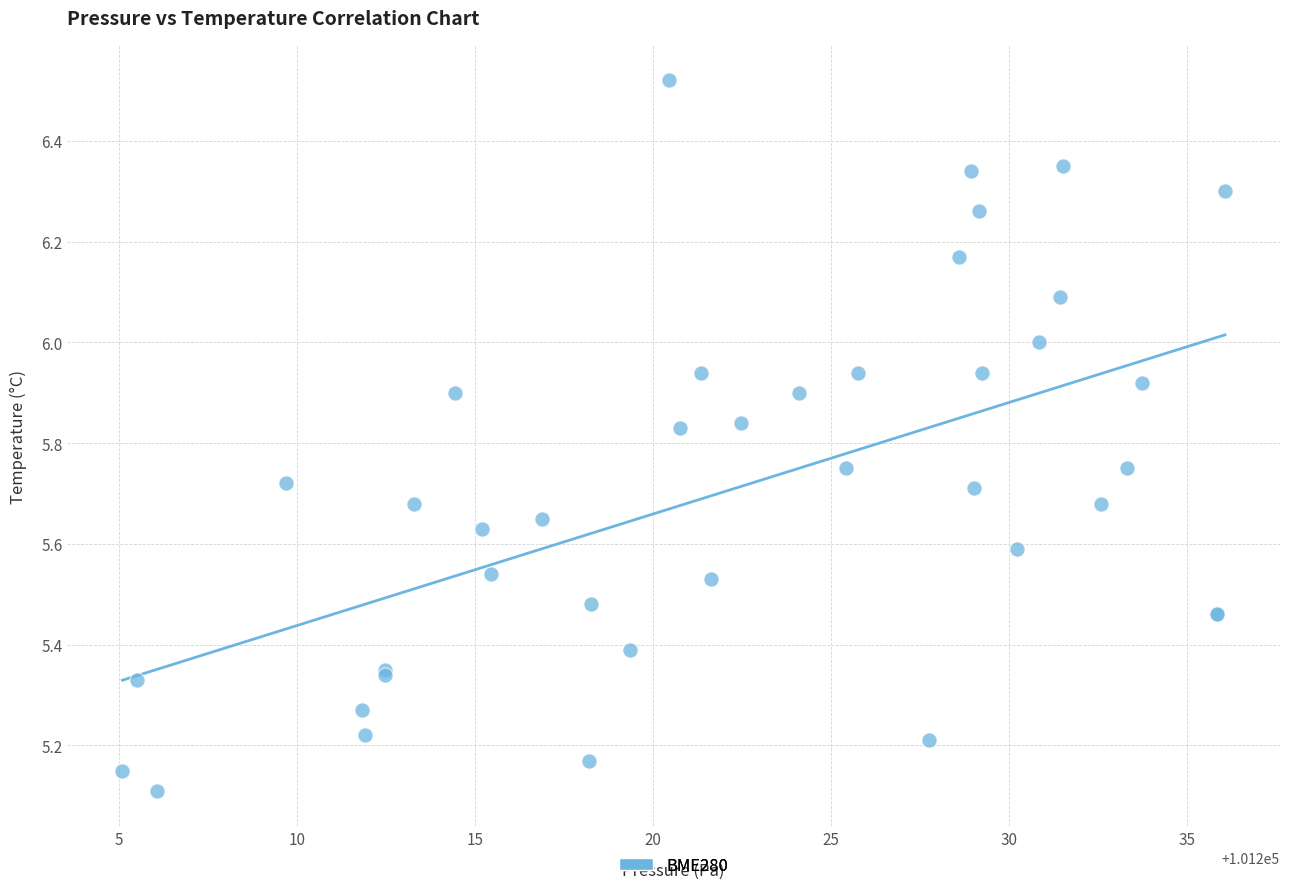

What Y value in the scatter plot is closest to 5?

5.1